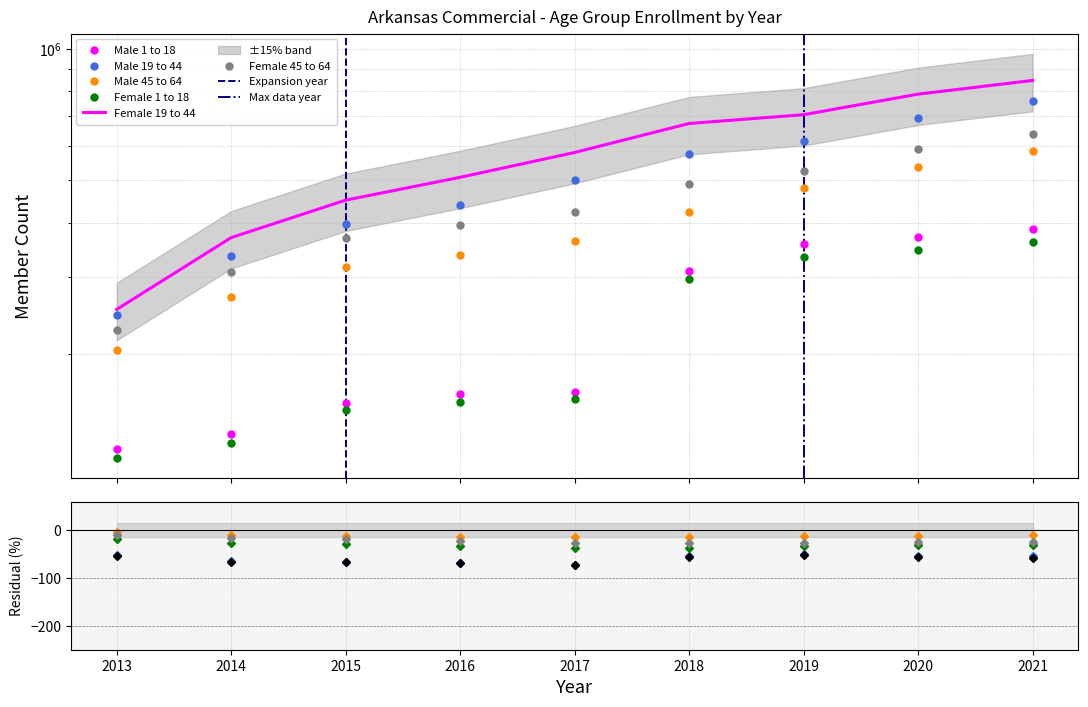

Where is Male 19 to 44 nearest to the value 502404?

2017